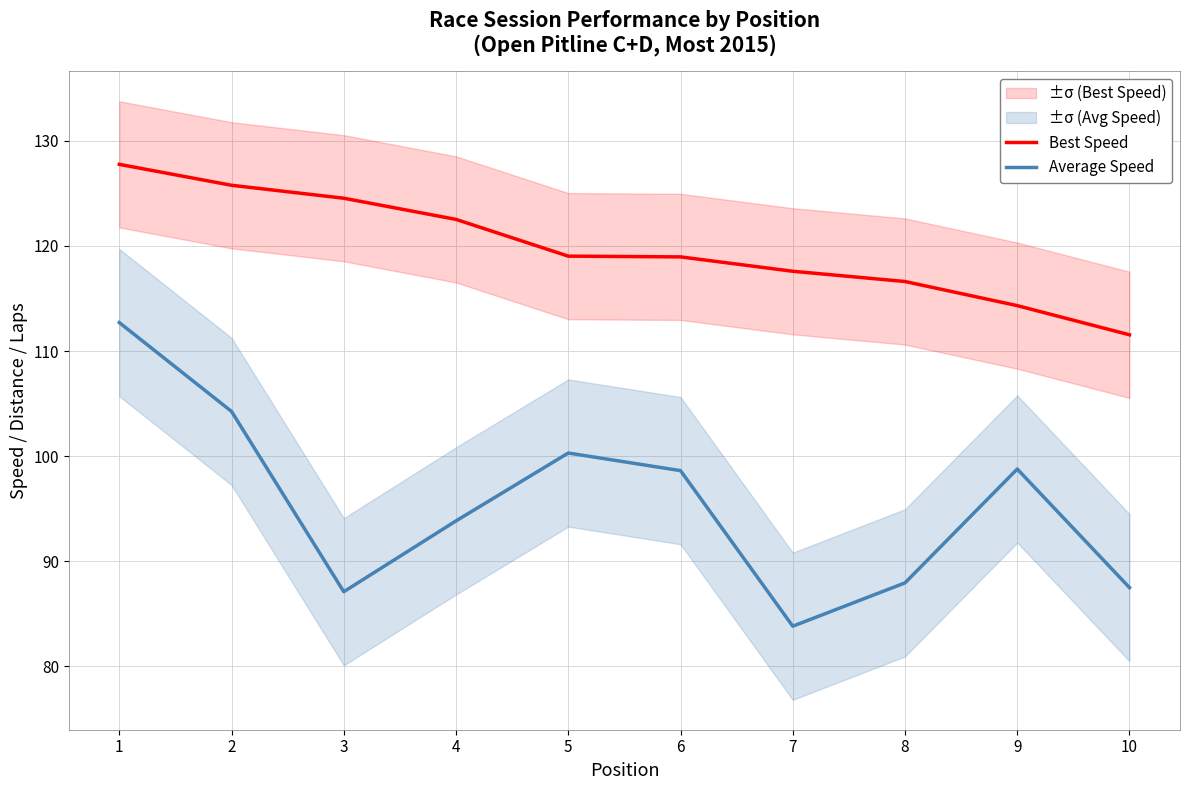

Is this an area chart (filled region under the line)?

No